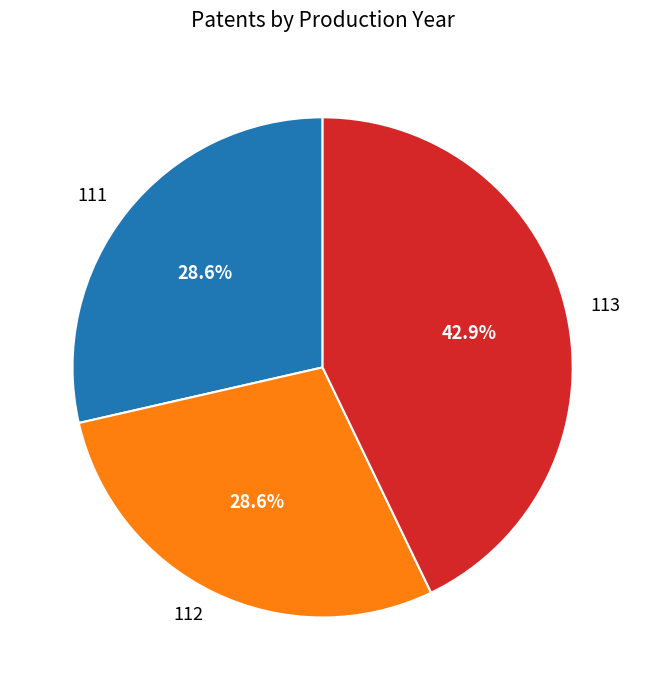

Is it true that 113 is 56% of the pie?

False